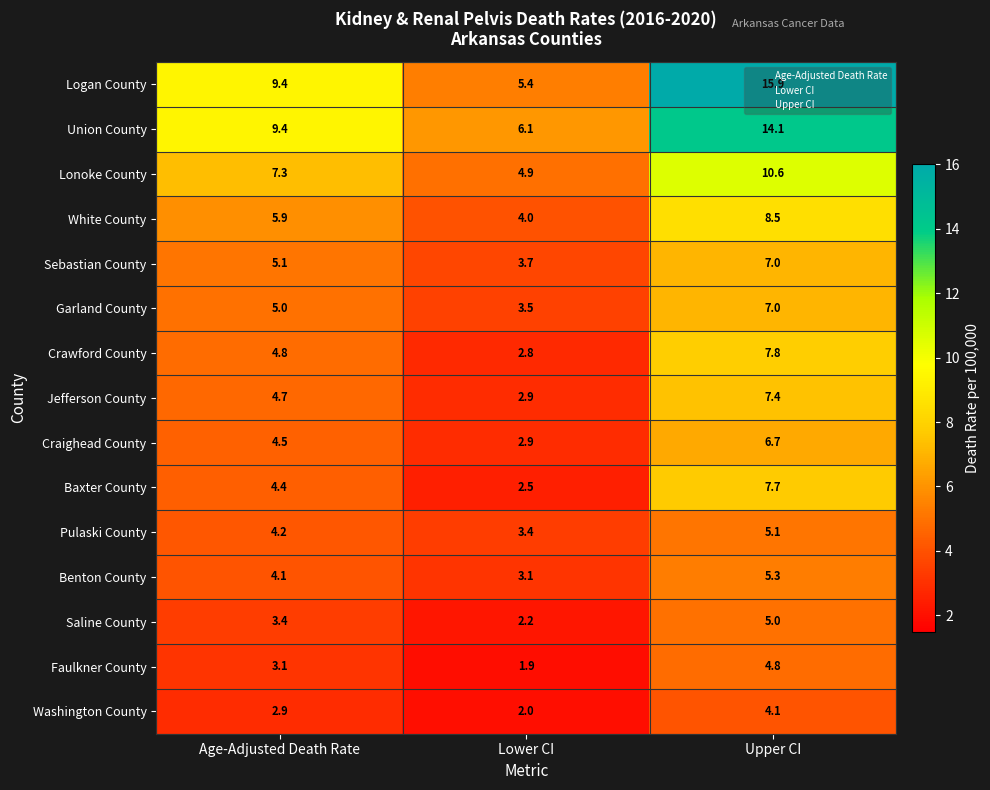

What is the spread (max minus min) of values at Age-Adjusted Death Rate?

6.5